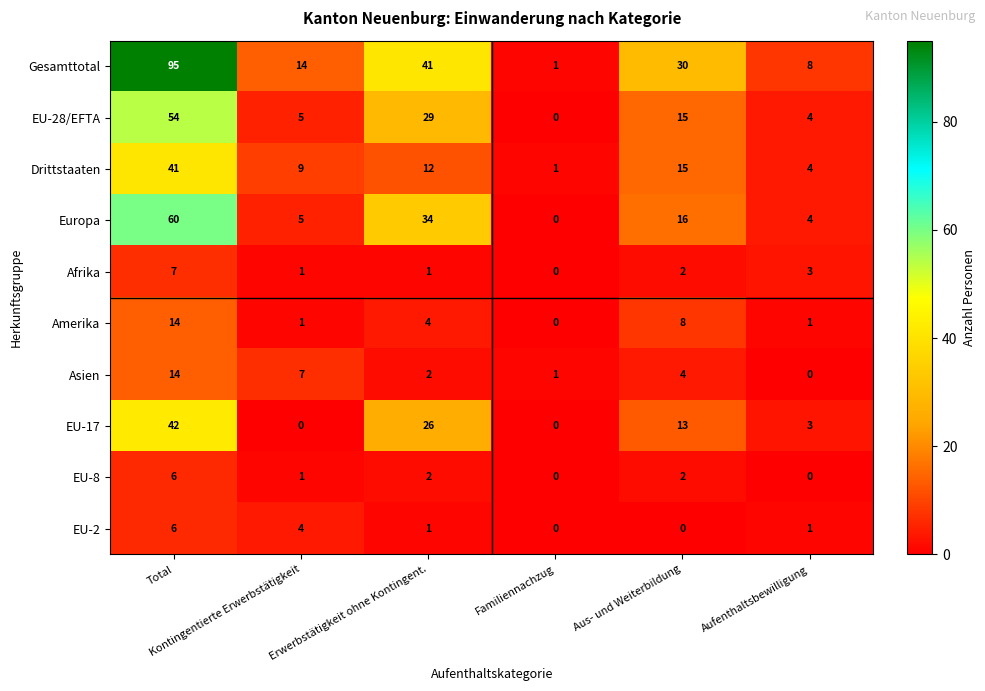

What is the maximum value shown in the chart?

95